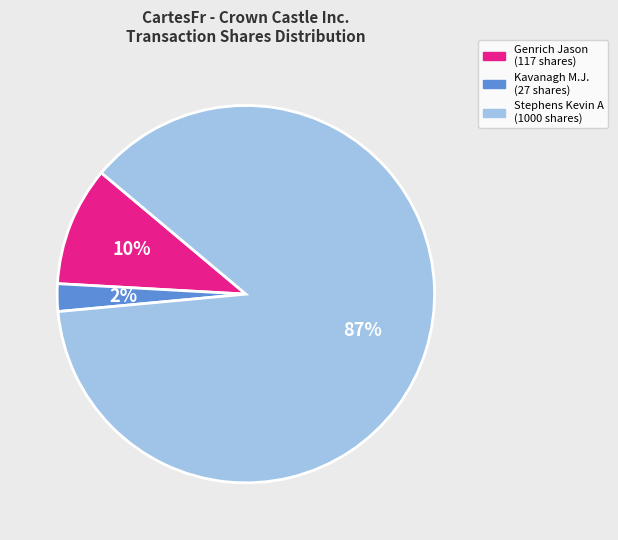

Which slice is the largest?

Stephens Kevin A (1000 shares)